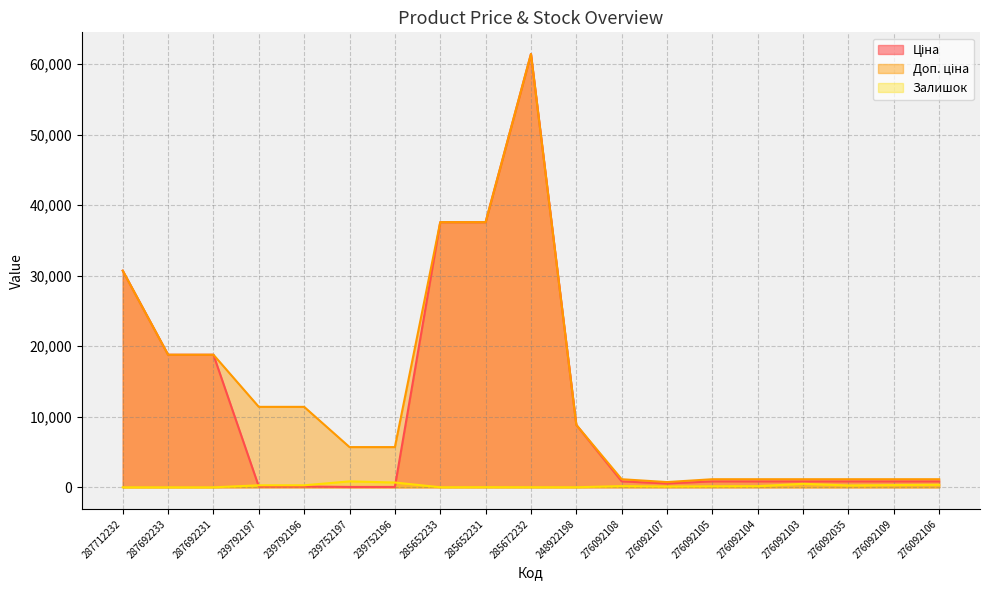

How many values in the Залишок series are below 167?

9